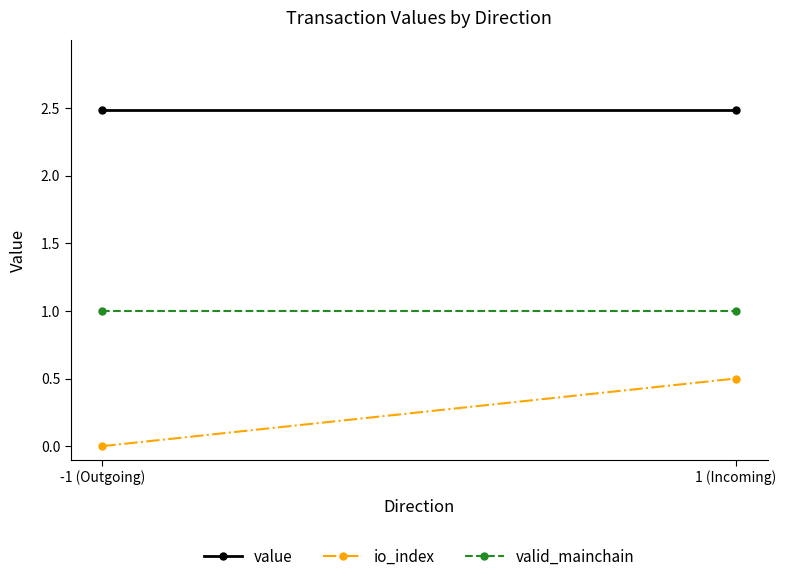

What is the difference between the maximum and minimum values in the io_index series?

0.5